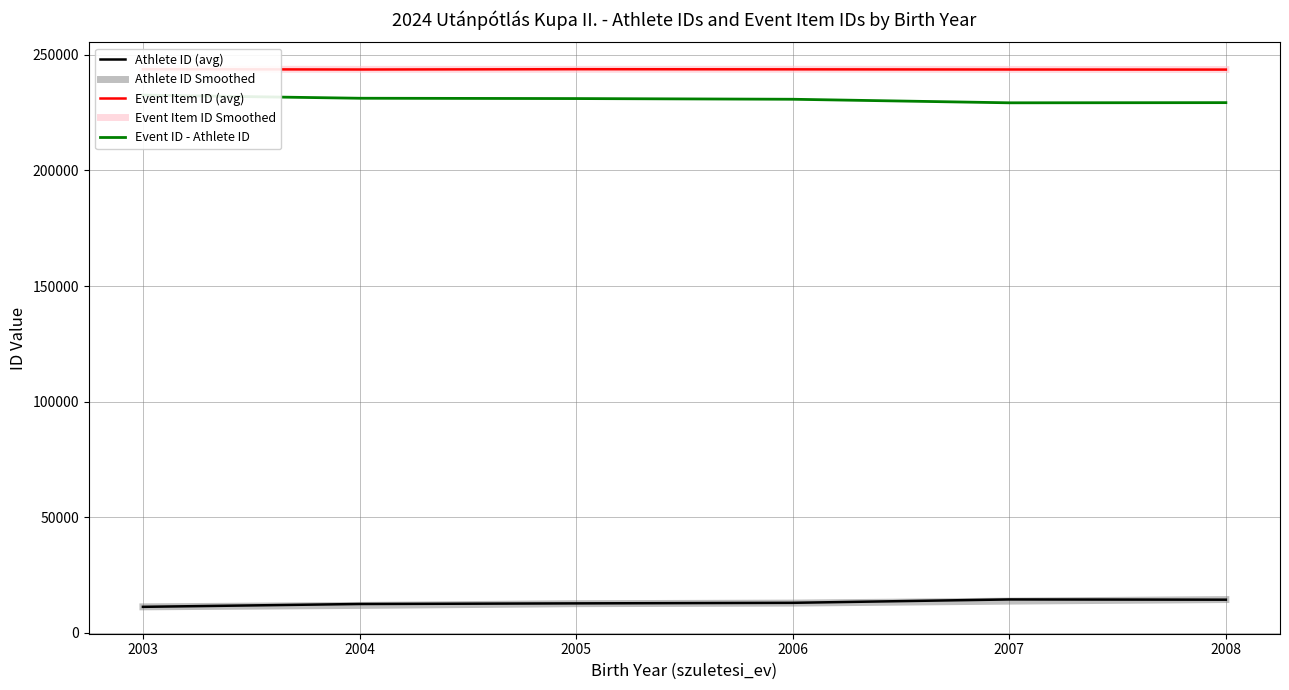

How many data points in Athlete ID Smoothed are above 12824?

3